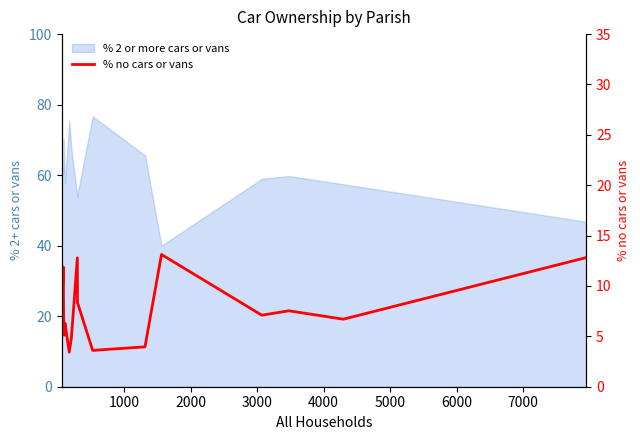

Does the chart have visible grid lines?

No